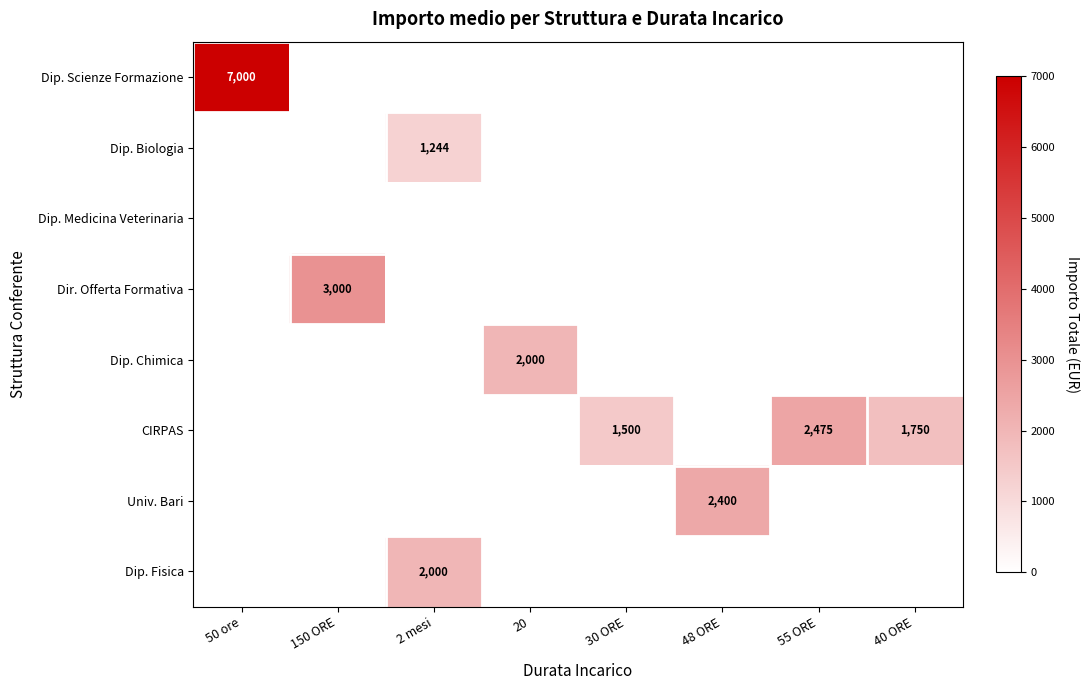

What is the average value of the Dir. Offerta Formativa series?

375.0